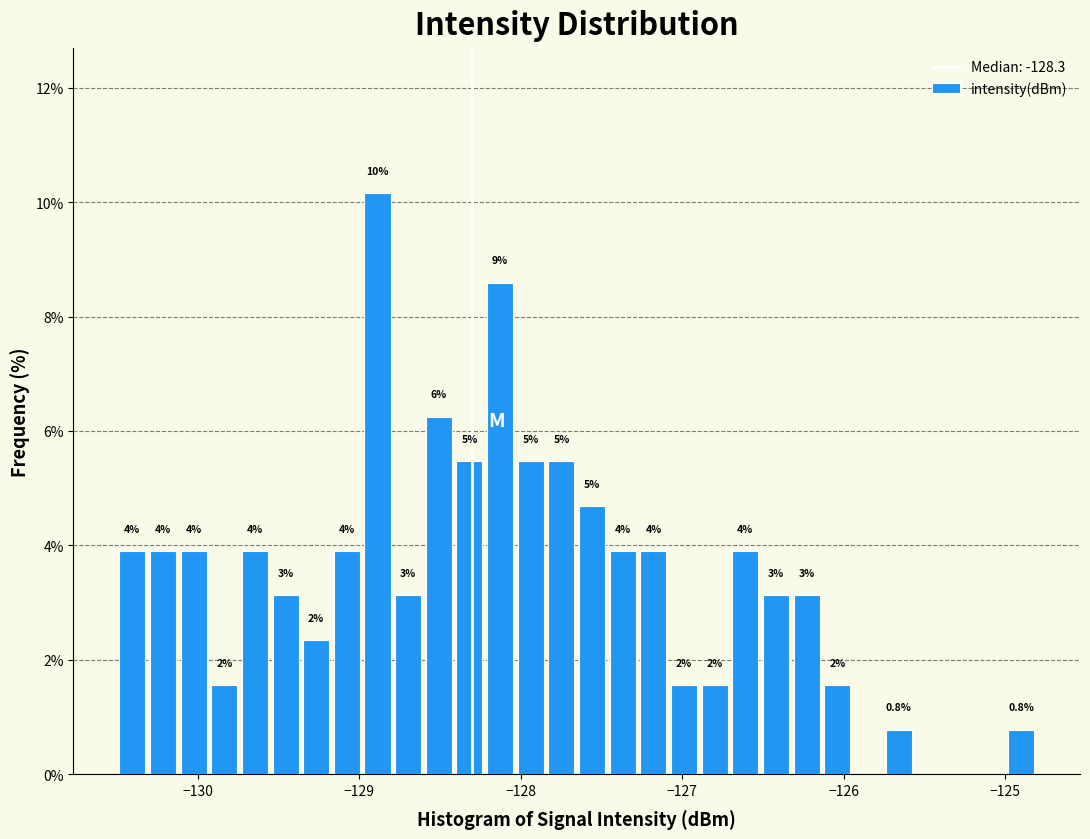

Read against the x-axis, roughly where is the centre of the tallest bar?

-128.9